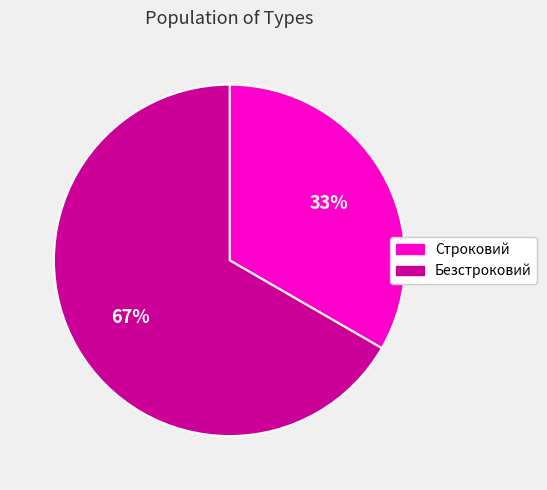

To the nearest percent, what is the average slice percentage?

50%